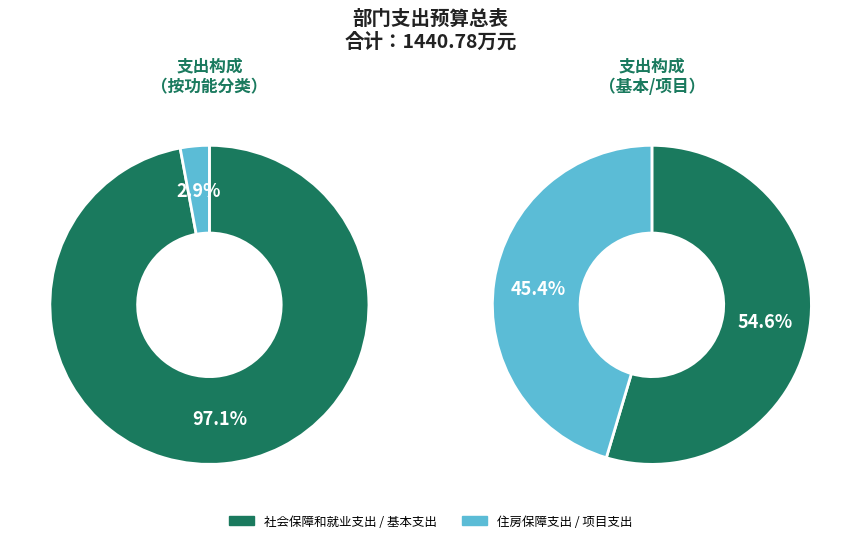

Is 社会保障和就业支出 the majority of the pie?

Yes